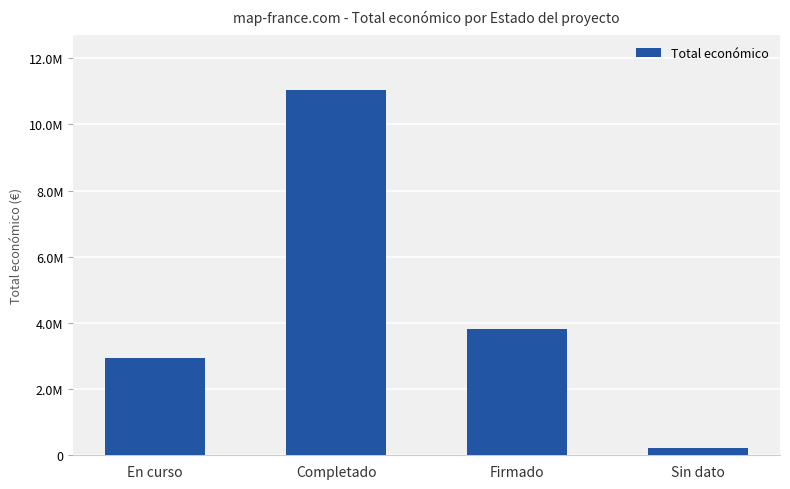

List the labels in order of value, largest first.

Completado, Firmado, En curso, Sin dato